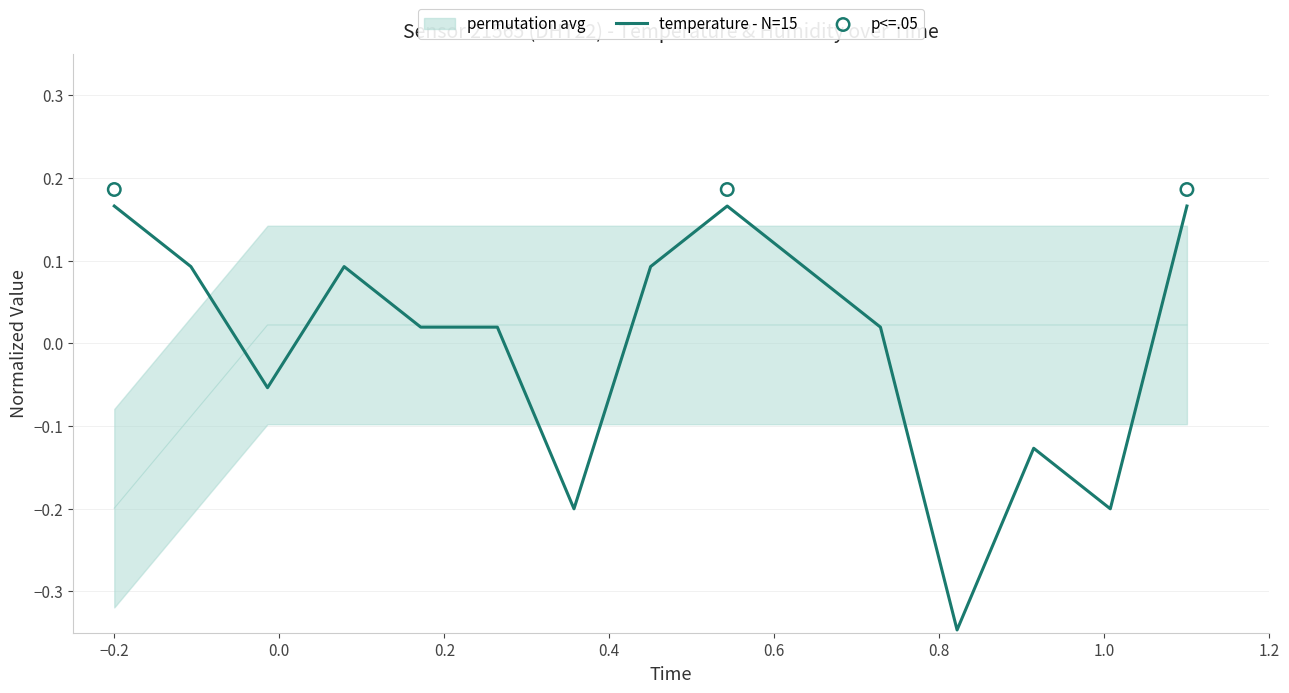

Which series reaches the minimum Y coordinate?

temperature